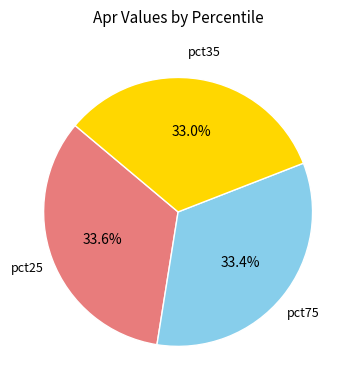

How many segments does this pie chart have?

3